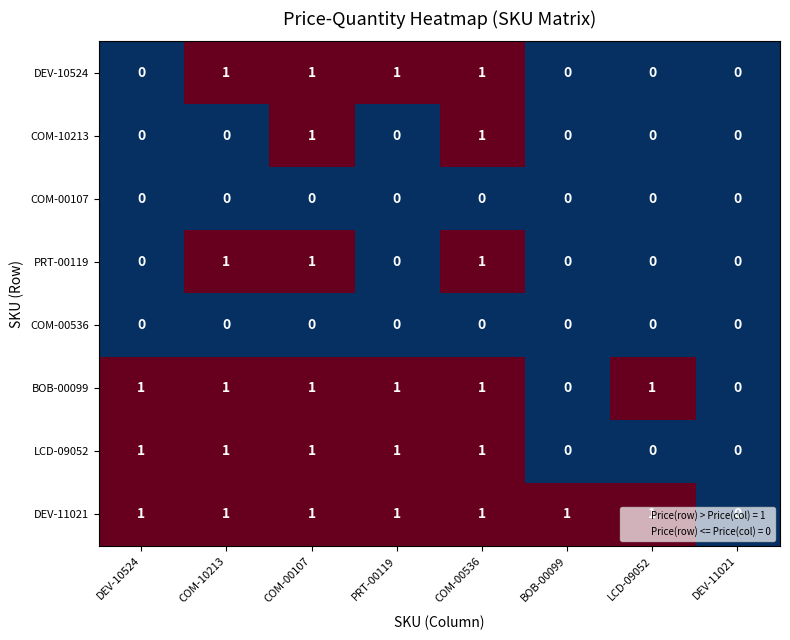

Is it true that COM-00107 equals 0 at PRT-00119?

True